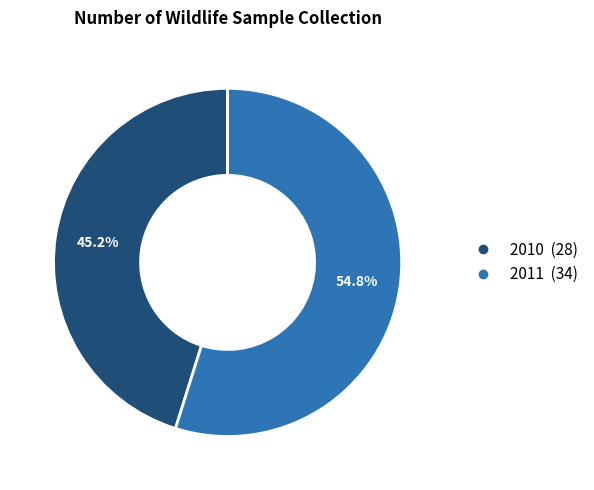

Count the number of slices in the pie.

2